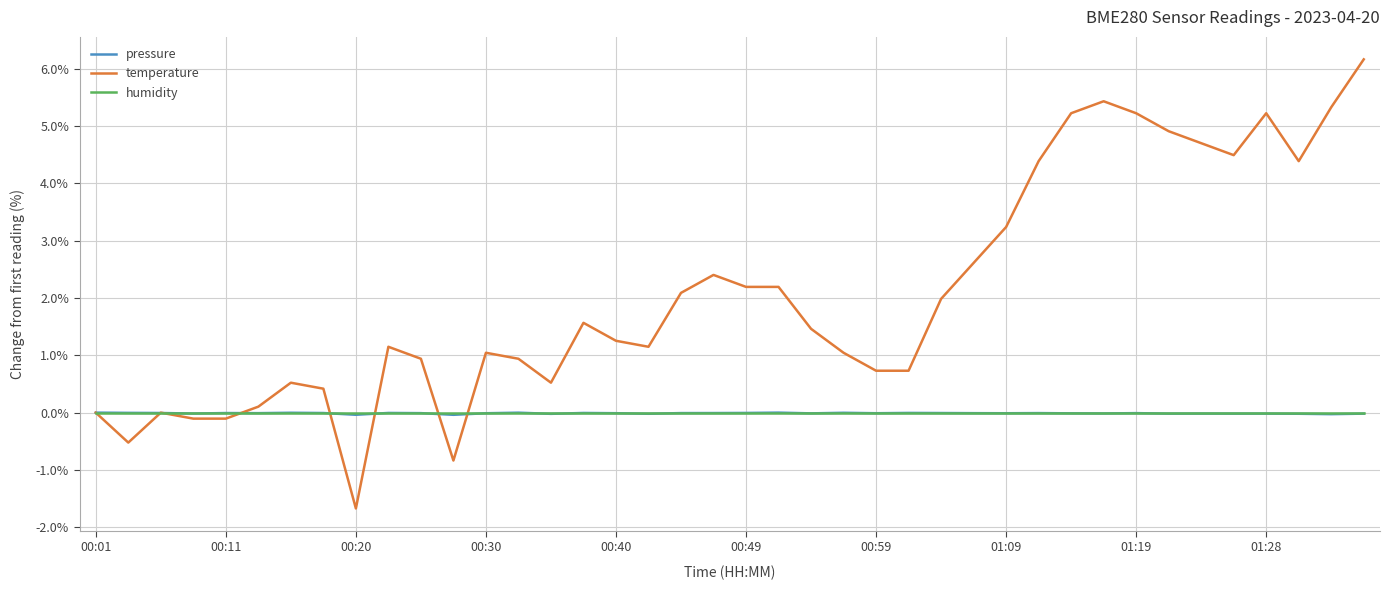

What is the greatest value displayed?

6.2